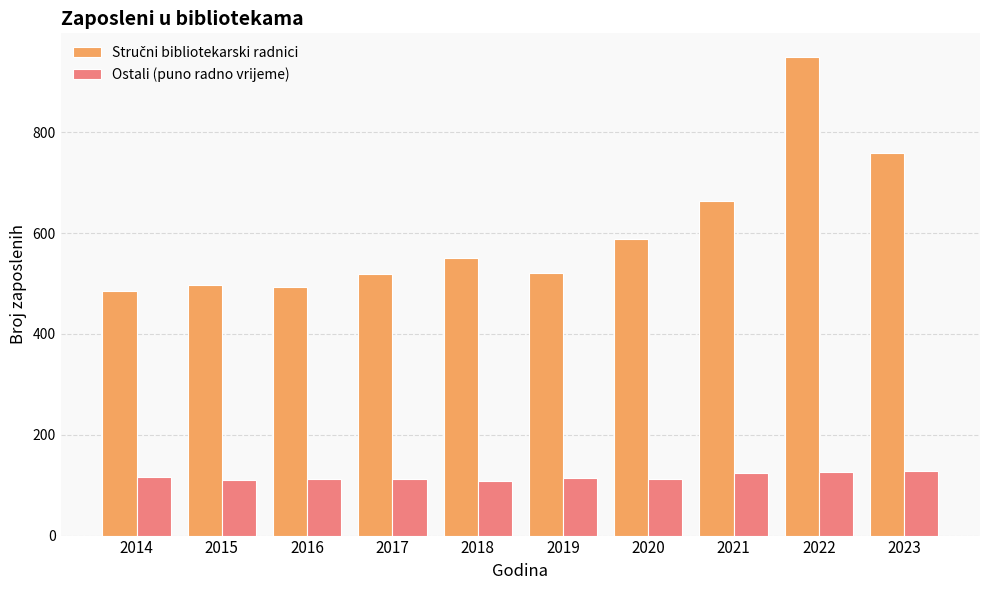

What is the minimum value shown in the chart?

108